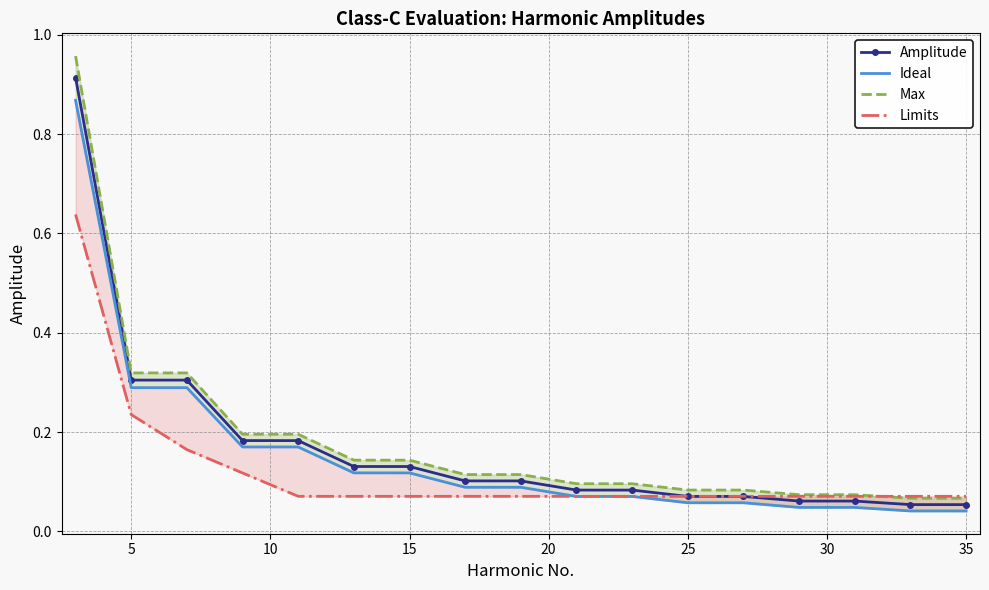

At how many categories does at least one series exceed 0?

17